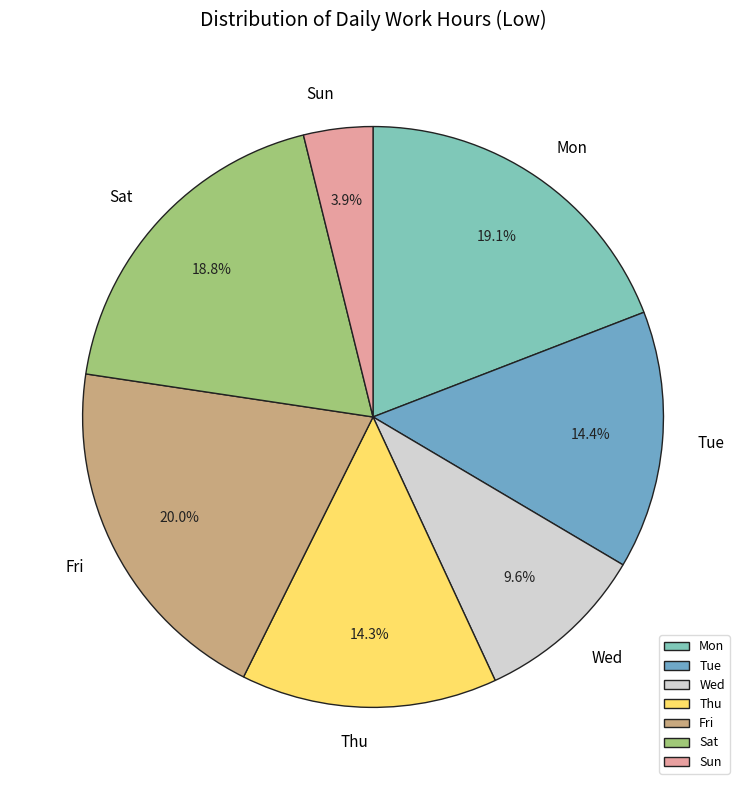

What is the largest slice in the pie chart?

Fri